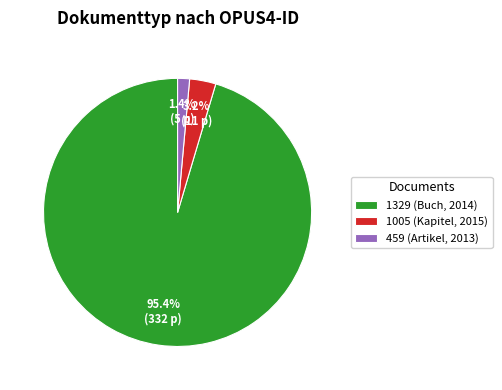

What is the largest slice in the pie chart?

1329 (Buch, 2014)